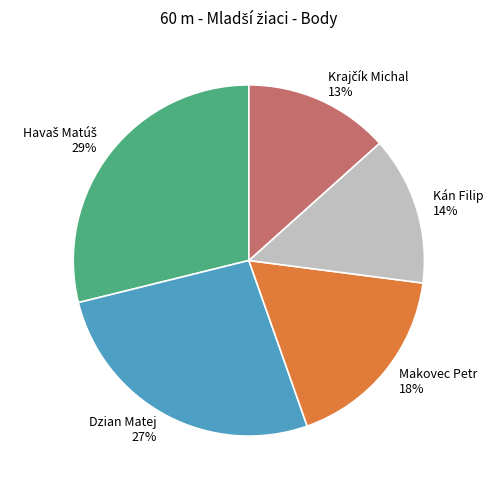

How many segments does this pie chart have?

5